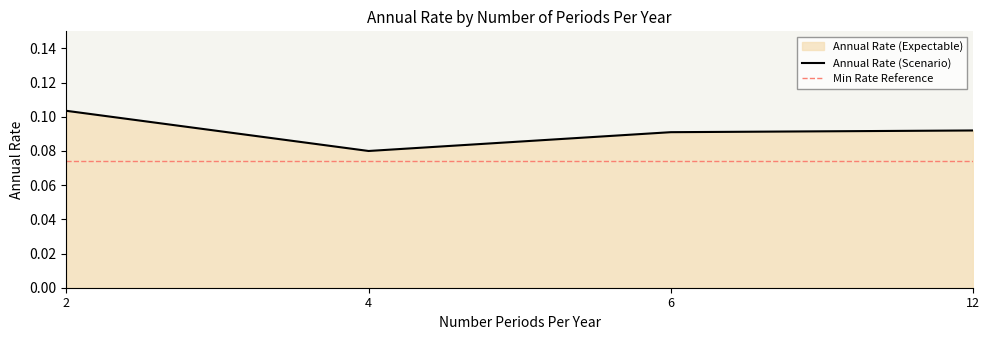

Count the Annual Rate (Scenario) values in the range 0 to 1.

4